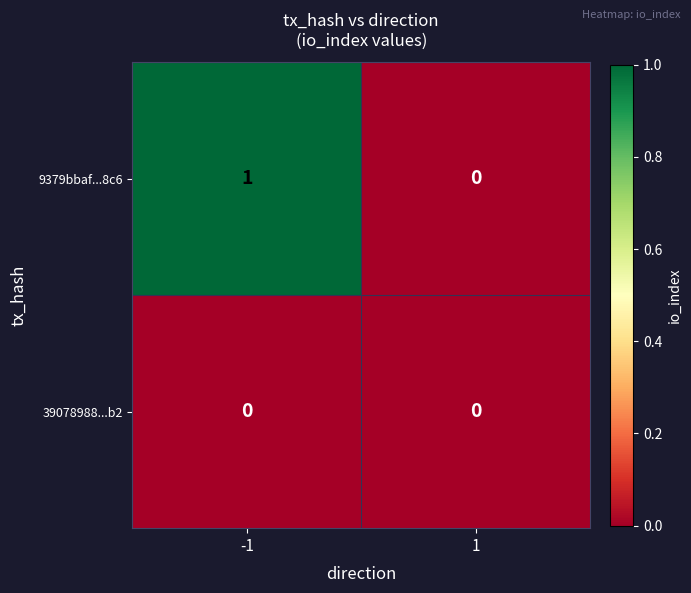

Reading left to right, transcribe all the data shown in this chart.

9379bbaf...8c6: -1=1	1=0
39078988...b2: -1=0	1=0